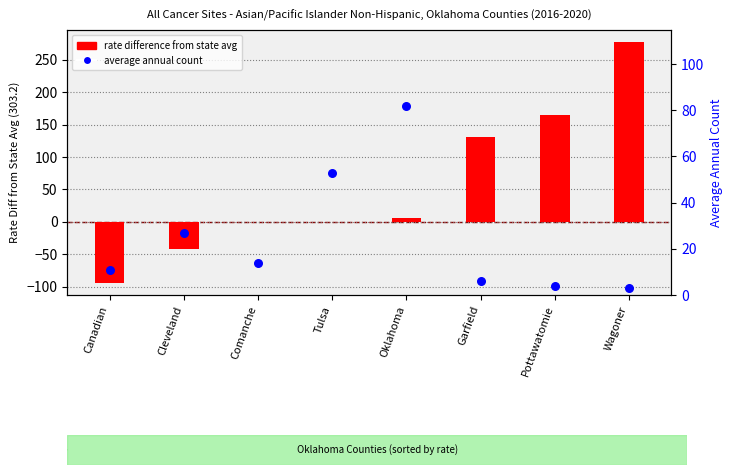

What is the total value across all series at Canadian?

-83.3